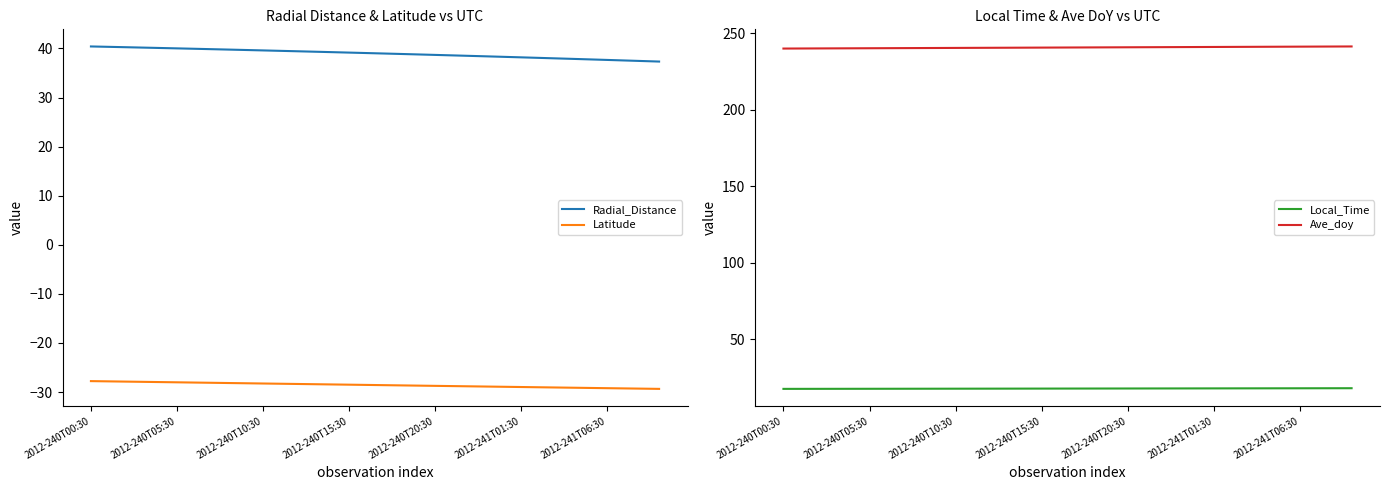

What is the minimum value shown in the chart?

-29.4